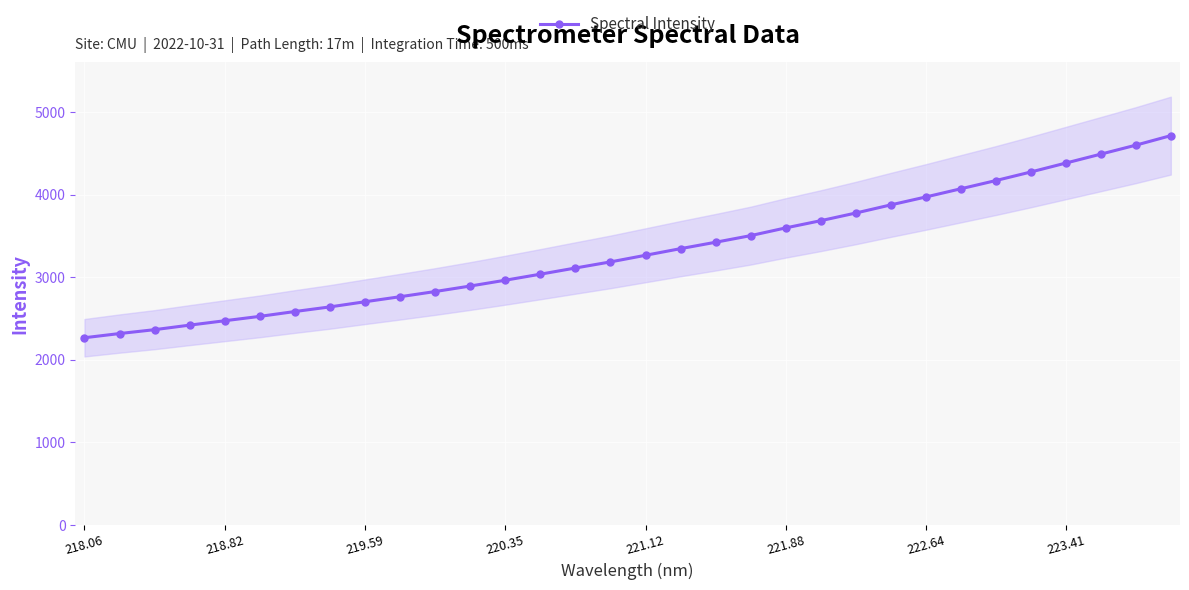

How many data points are above 3266?

16